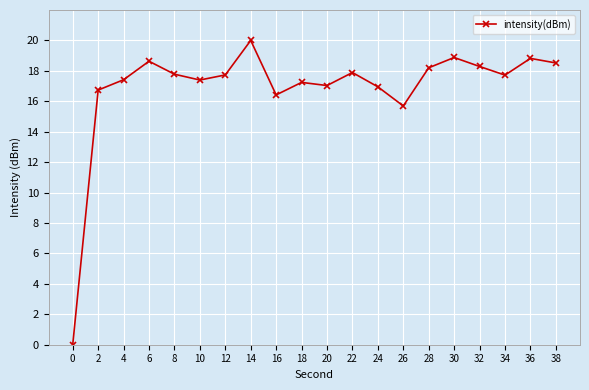

What is the difference between the second highest and minimum values?

18.9